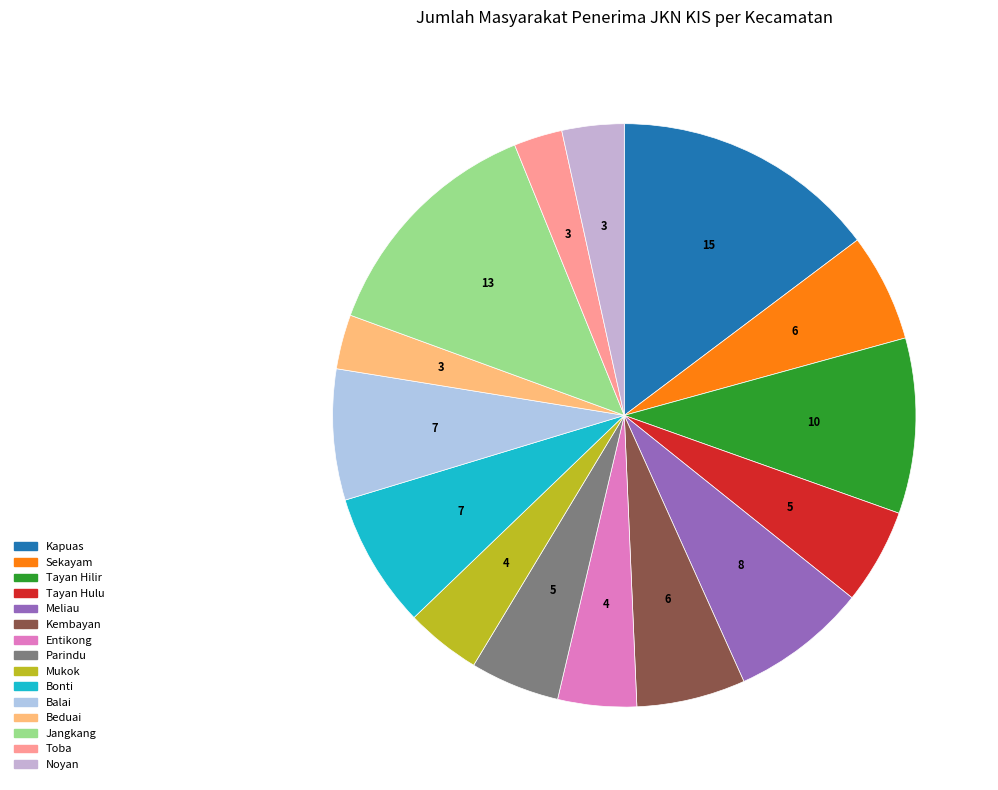

Which has a higher value, Bonti or Jangkang?

Jangkang